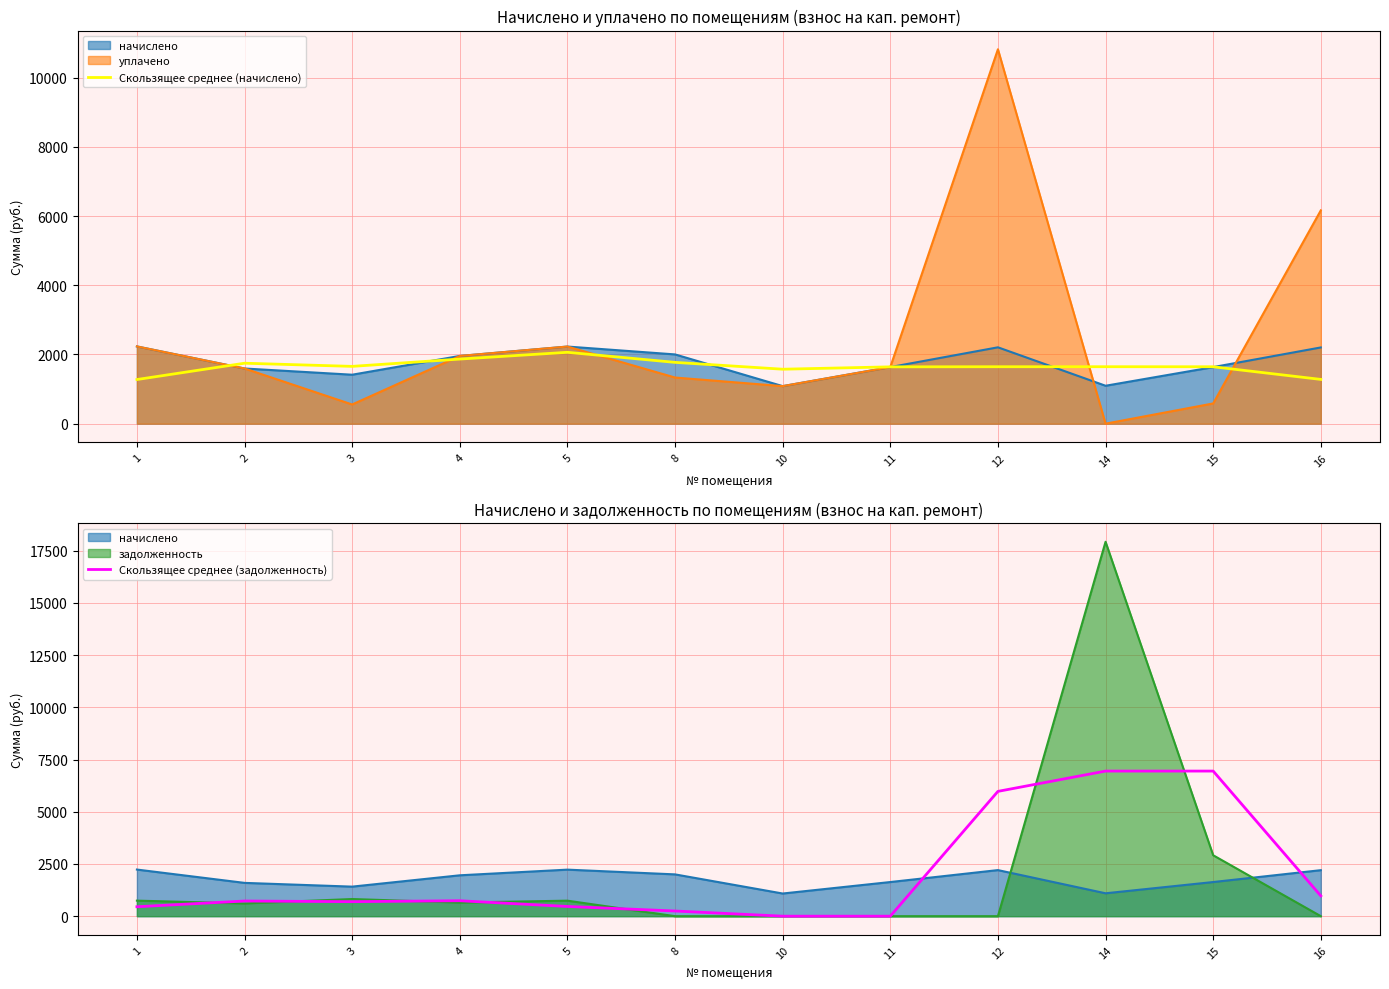

Between 12 and 4, which is larger?

4